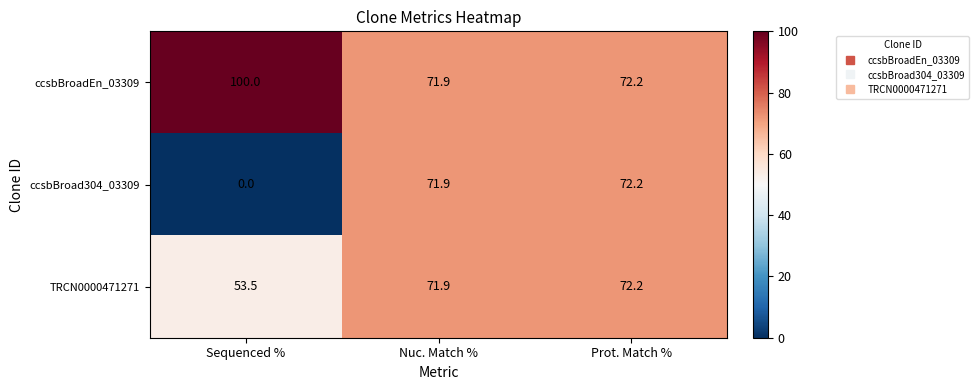

Count the number of categories in the chart.

3